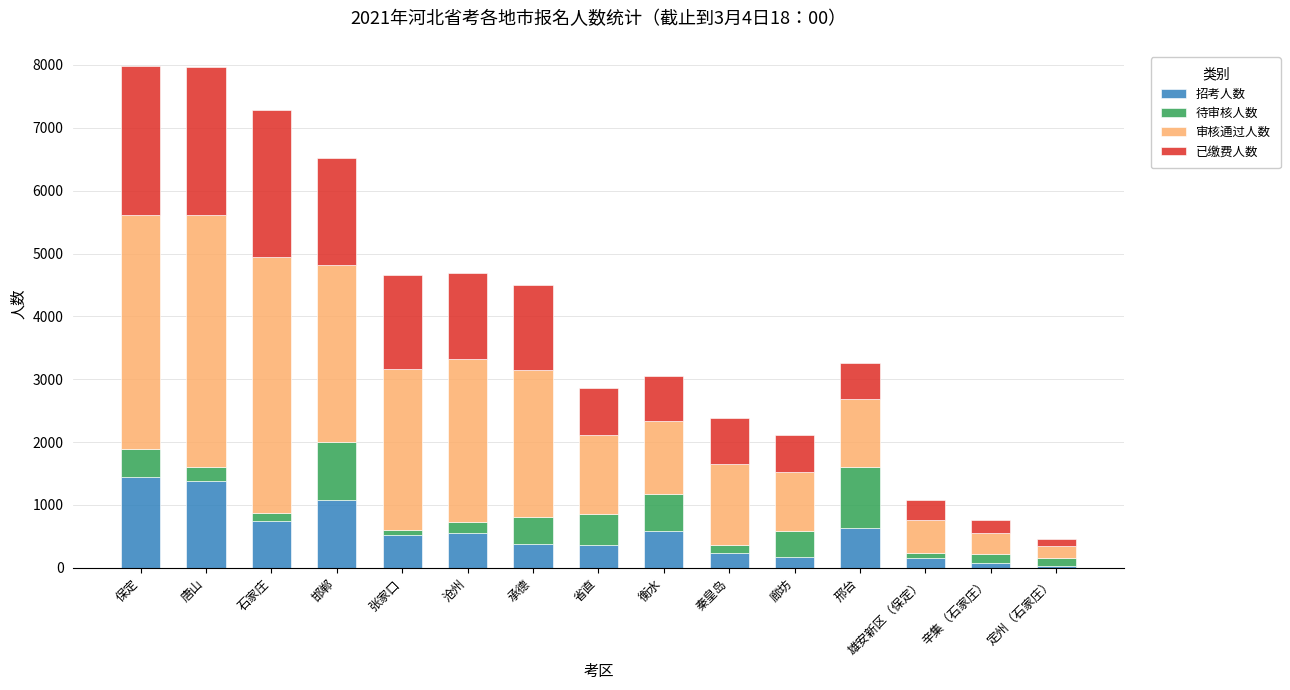

True or false: 招考人数 has a value of 211 at 邢台.

False